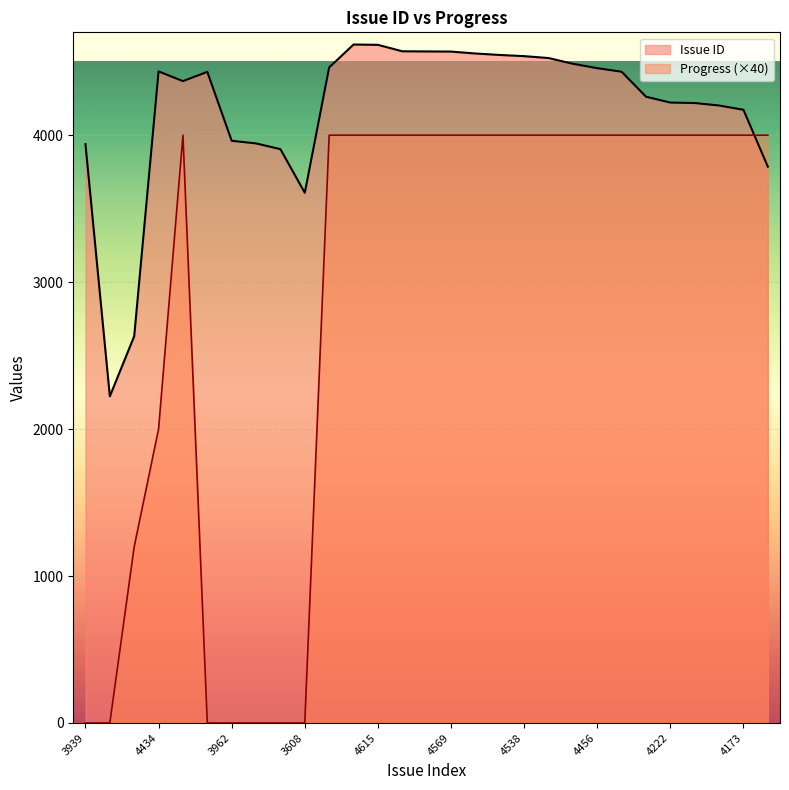

Which label corresponds to the smallest value in the chart?

3939